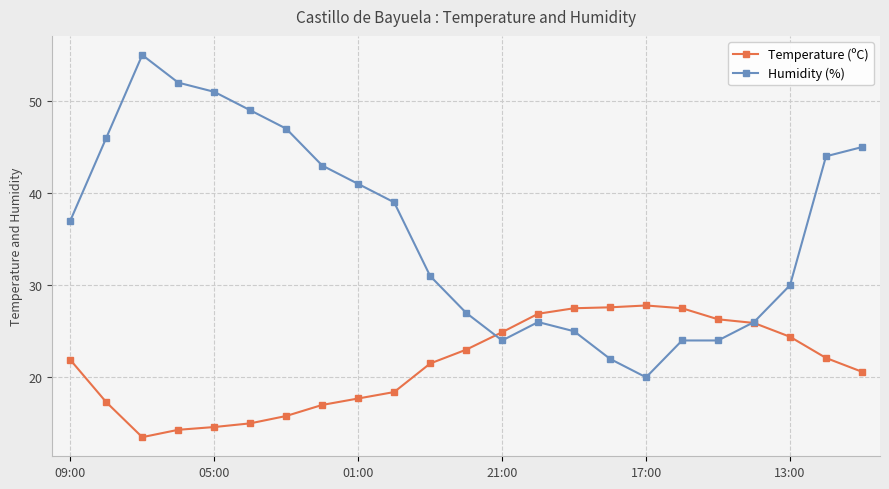

What is the maximum value for Temperature (ºC)?

27.8